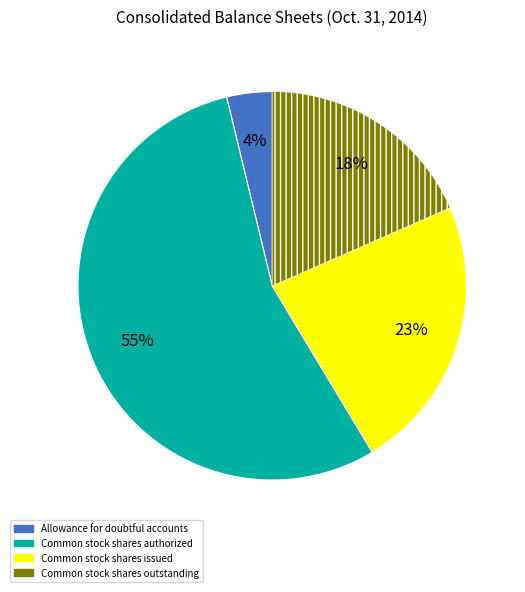

Which has a higher value, Common stock shares issued or Allowance for doubtful accounts?

Common stock shares issued